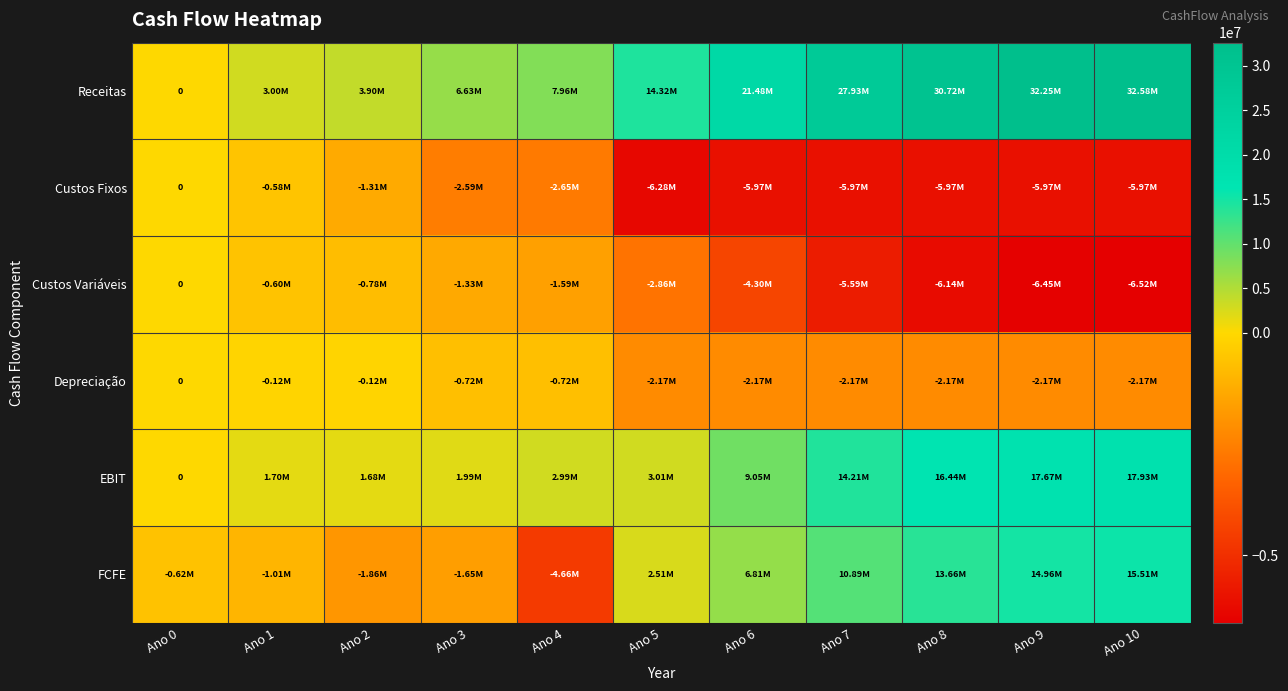

How many values in the Custos Variáveis series exceed -2864160?

5